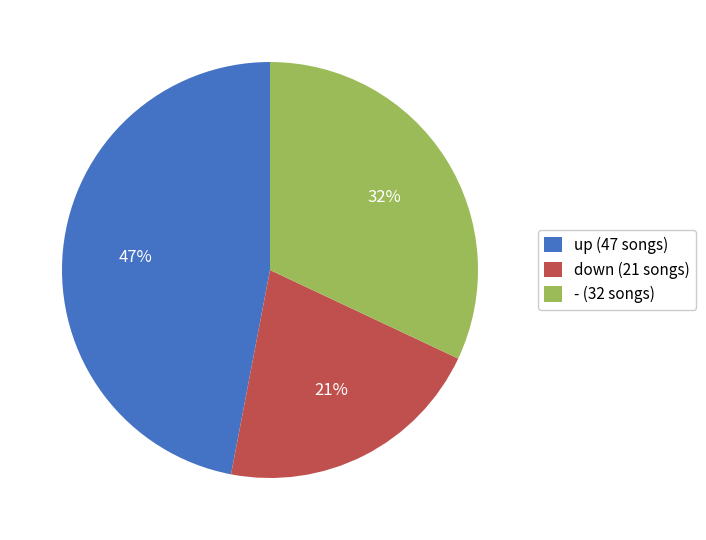

What is the ratio of the value at up to the value at -?

1.5